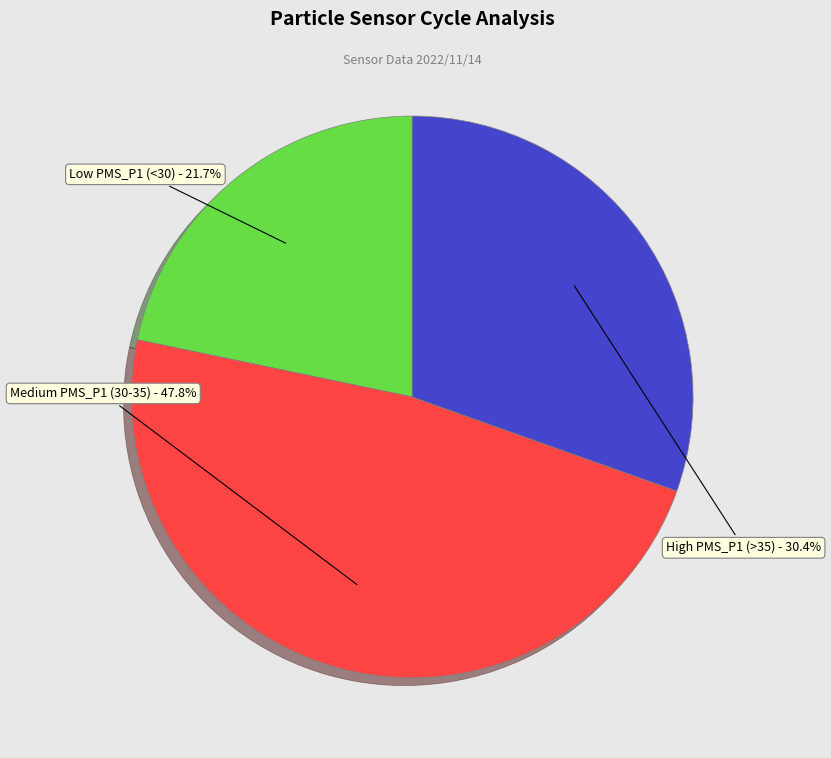

Which category has the smallest portion of the pie?

Low PMS_P1 (<30) - 21.7%